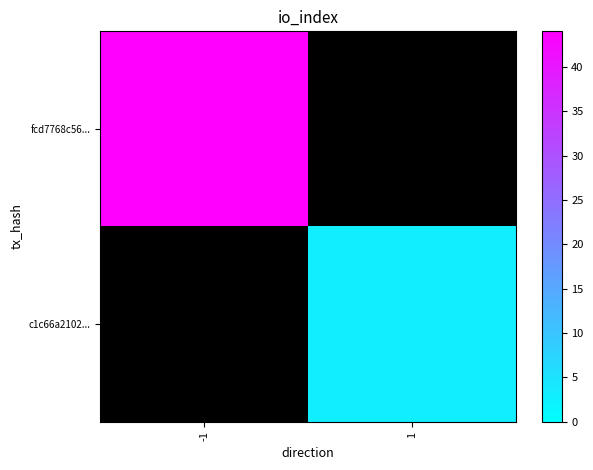

At which label does c1c66a2102... reach its peak?

-1